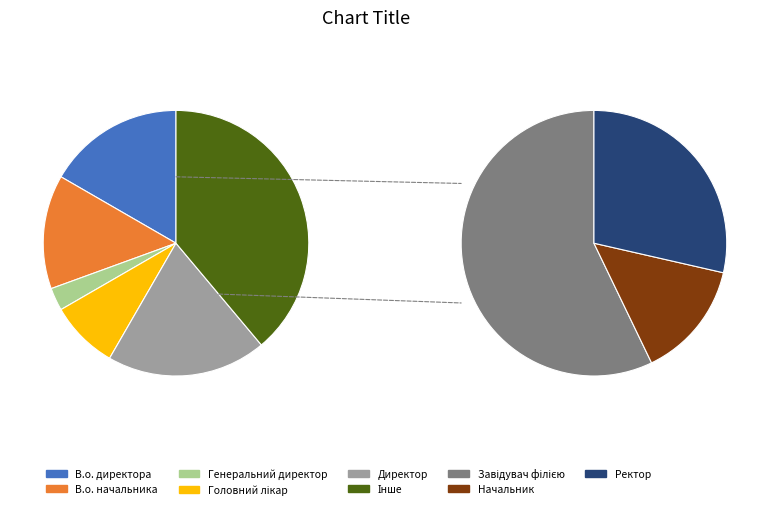

To the nearest percent, what is the average slice percentage?

12%